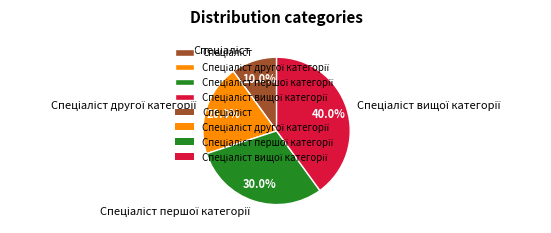

Does any single category account for the majority?

No